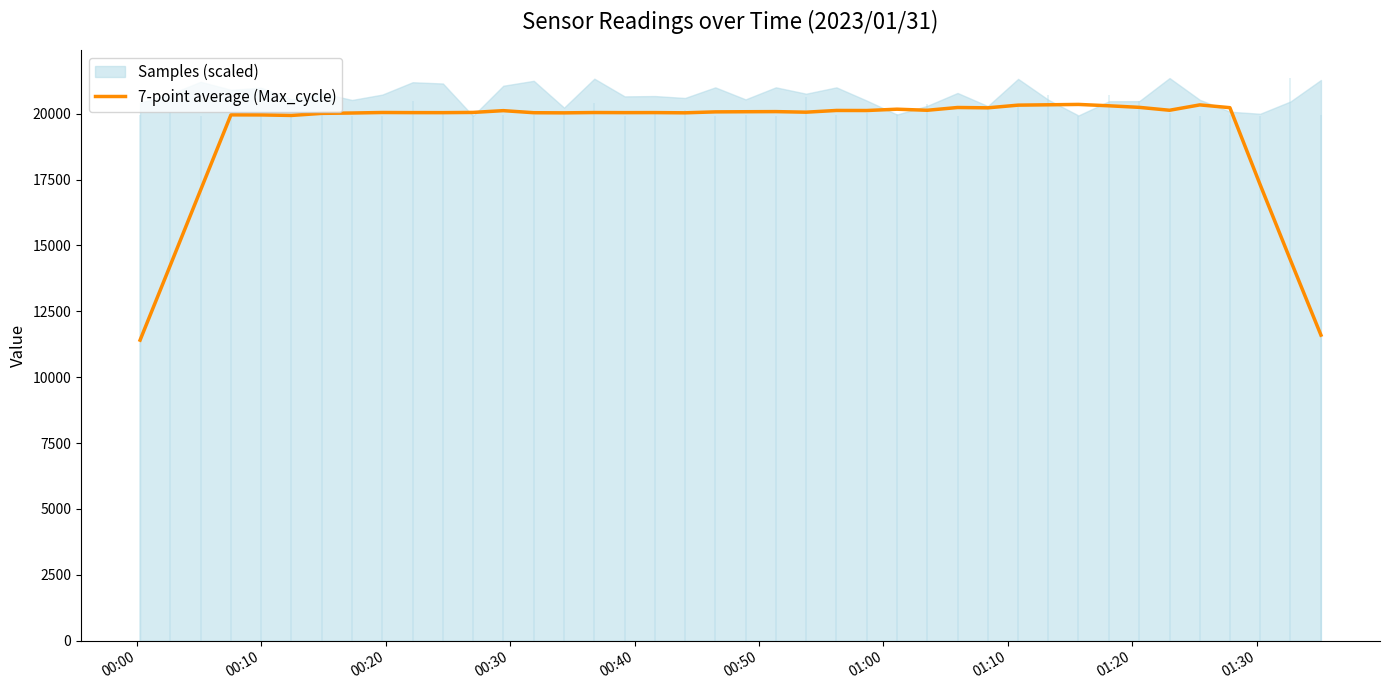

What is the highest value of the 7-point average (Max_cycle) series?

20352.4